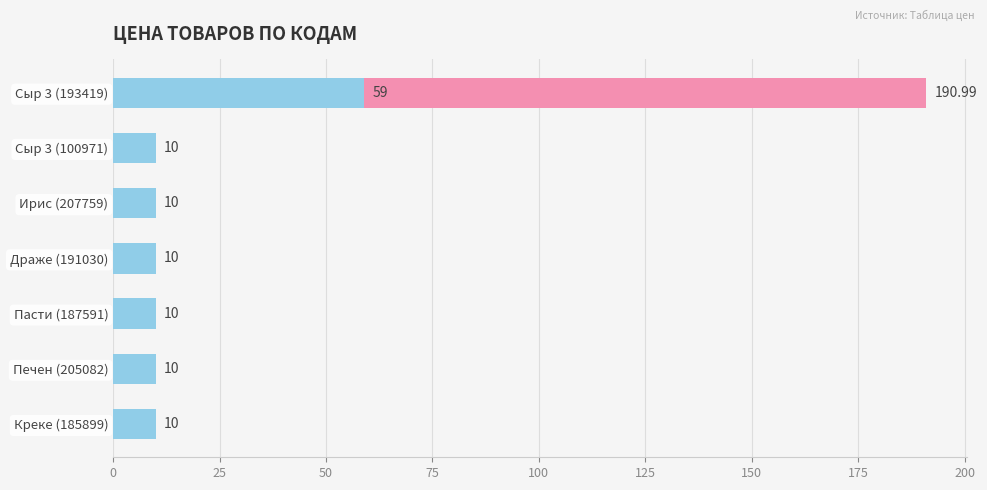

How many bars are there in total?

8